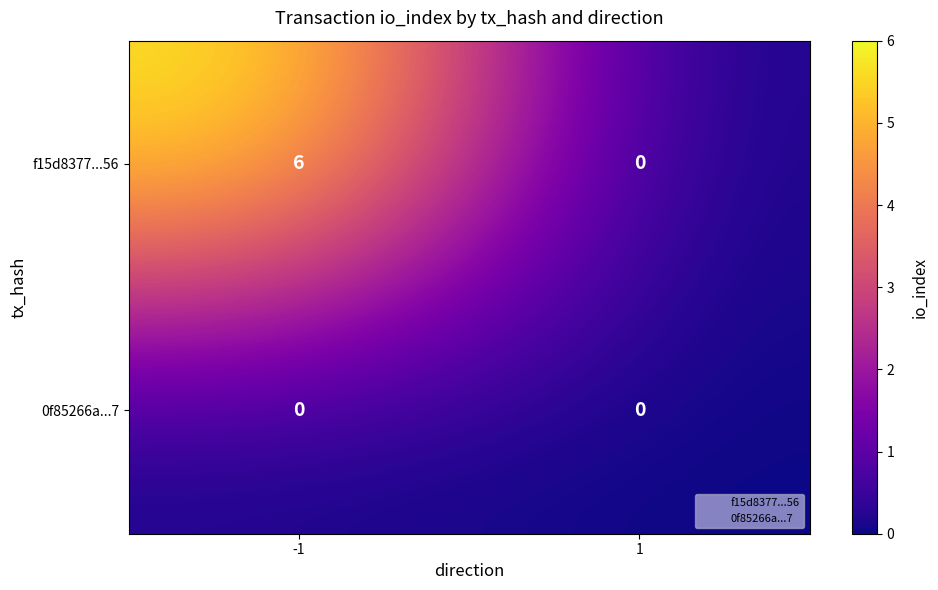

True or false: f15d8377...56 has a value of 6 at -1.

True